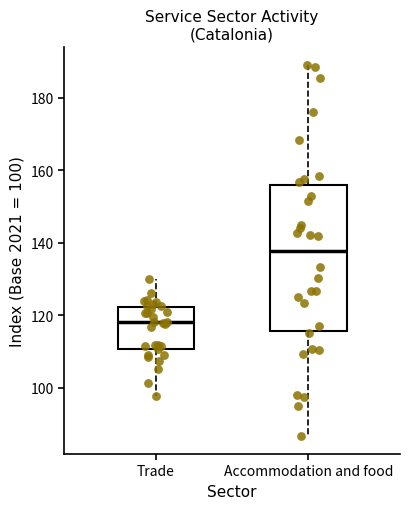

Which box has the lowest median line?

Trade